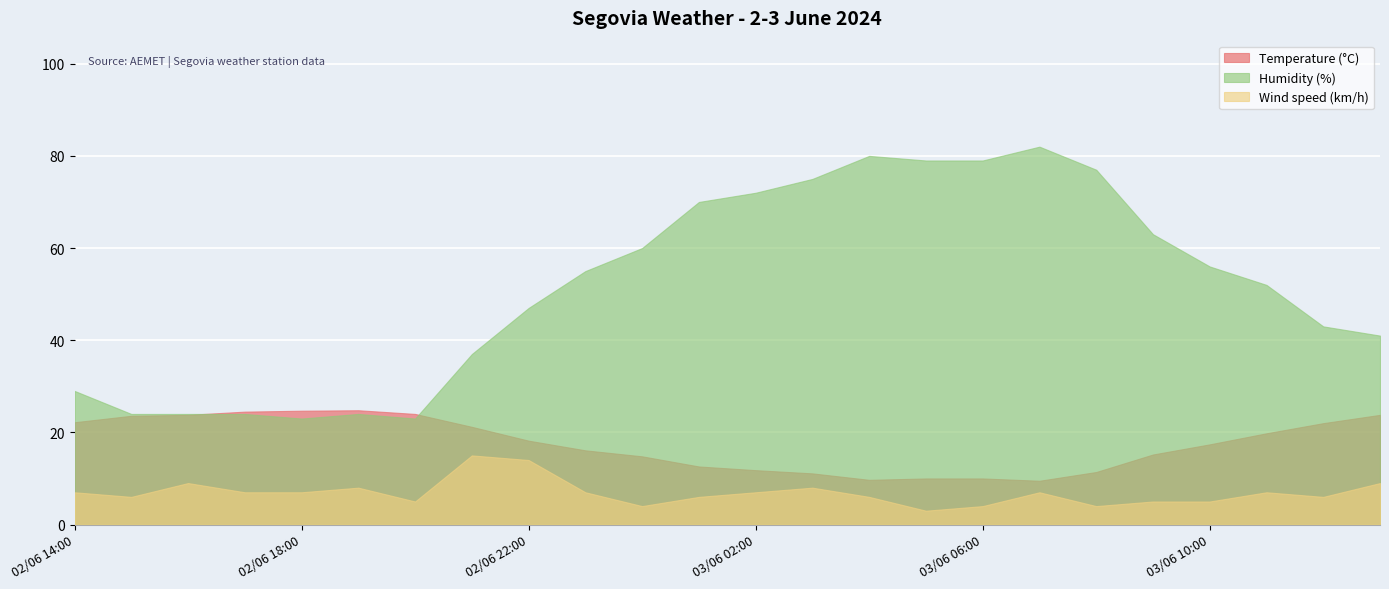

What is the minimum value shown in the chart?

3.0